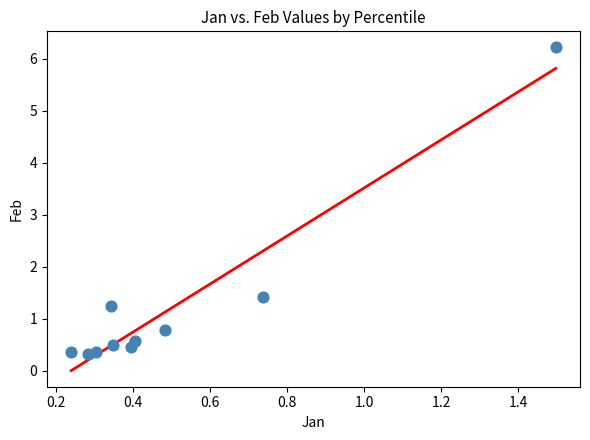

What Y value in the scatter plot is closest to 3?

1.4